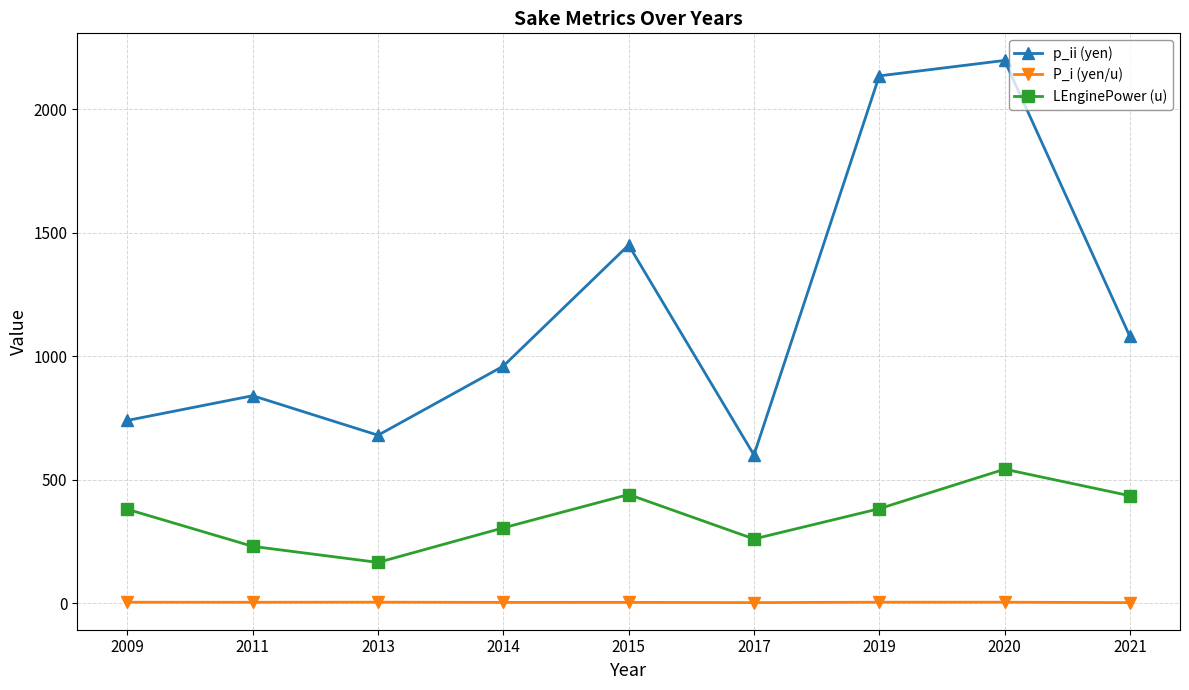

At which category does p_ii (yen) reach its first local peak?

2011